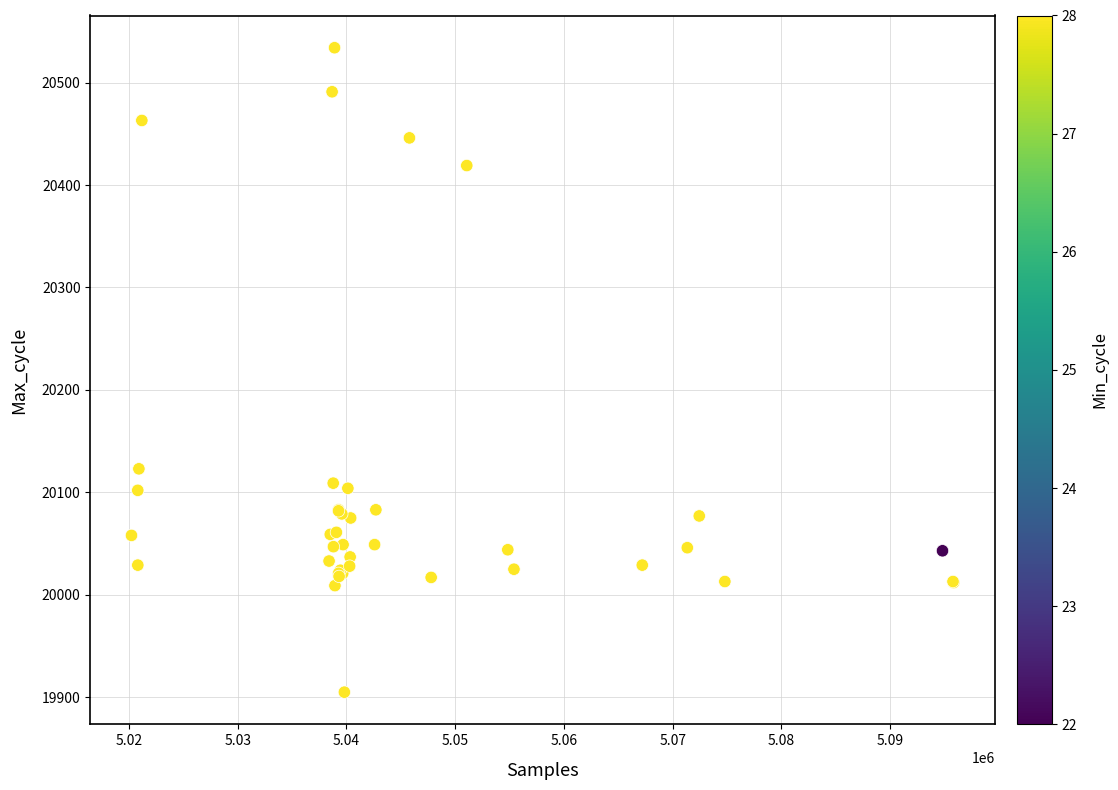

What Y value in the scatter plot is closest to 20219?

20123